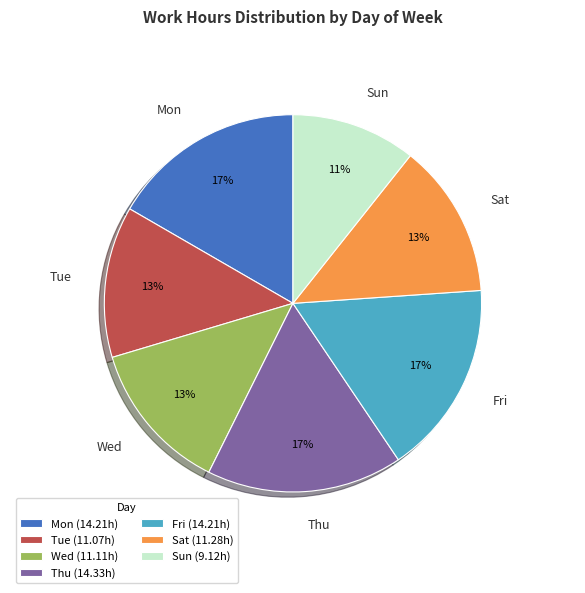

Does Sat represent more than half of the total?

No